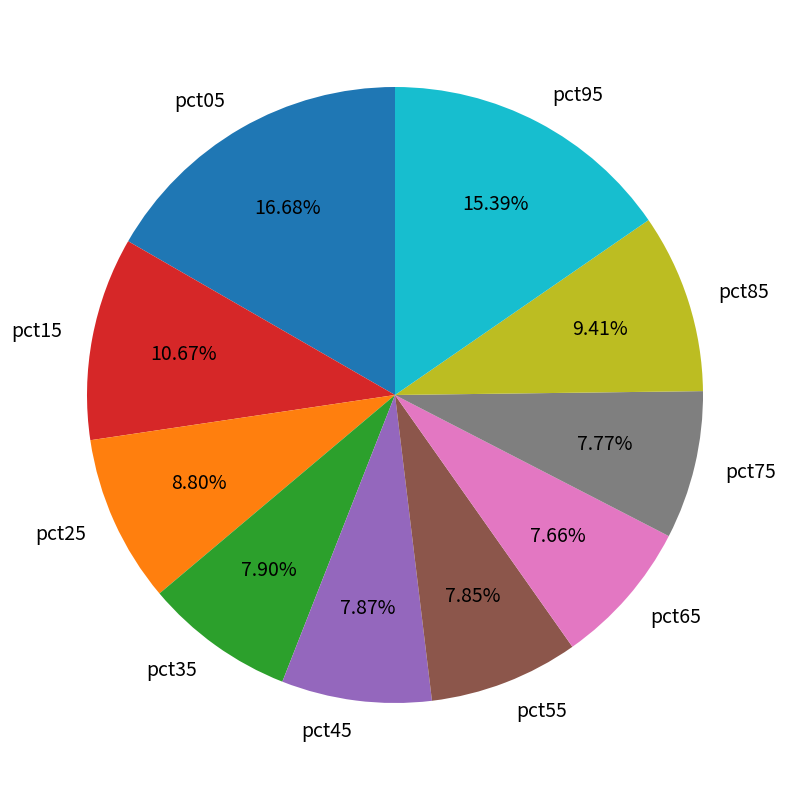

True or false: pct05 accounts for 17% of the total.

True